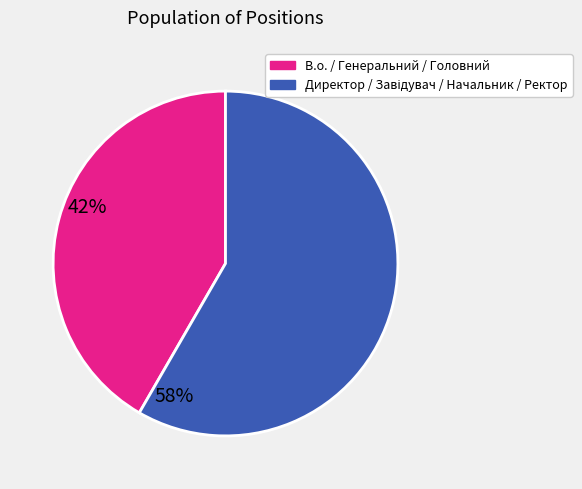

Is there any slice that represents more than half of the pie?

Yes